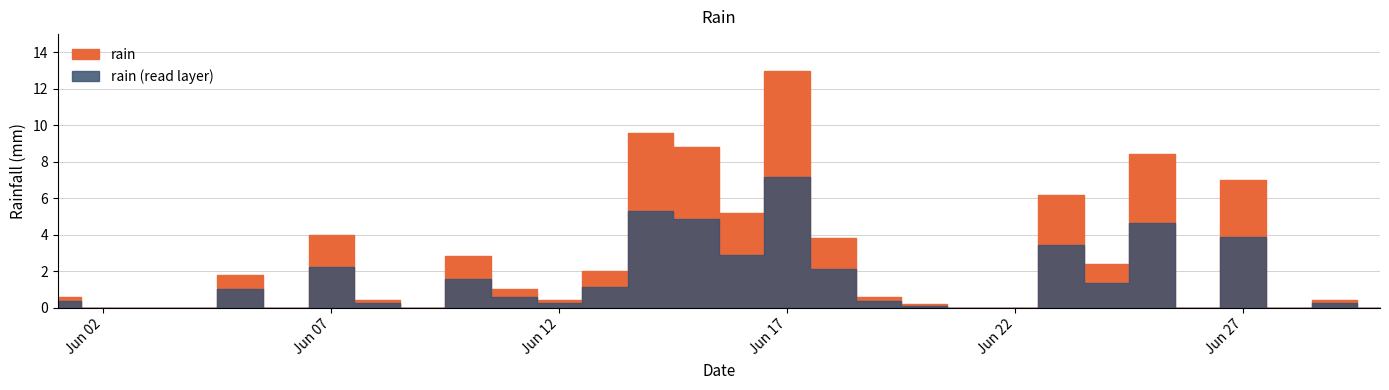

Rank the categories by value from lowest to highest.

2020-06-02, 2020-06-03, 2020-06-04, 2020-06-06, 2020-06-09, 2020-06-21, 2020-06-22, 2020-06-26, 2020-06-28, 2020-06-30, 2020-06-20, 2020-06-08, 2020-06-12, 2020-06-29, 2020-06-01, 2020-06-19, 2020-06-11, 2020-06-05, 2020-06-13, 2020-06-24, 2020-06-10, 2020-06-18, 2020-06-07, 2020-06-16, 2020-06-23, 2020-06-27, 2020-06-25, 2020-06-15, 2020-06-14, 2020-06-17